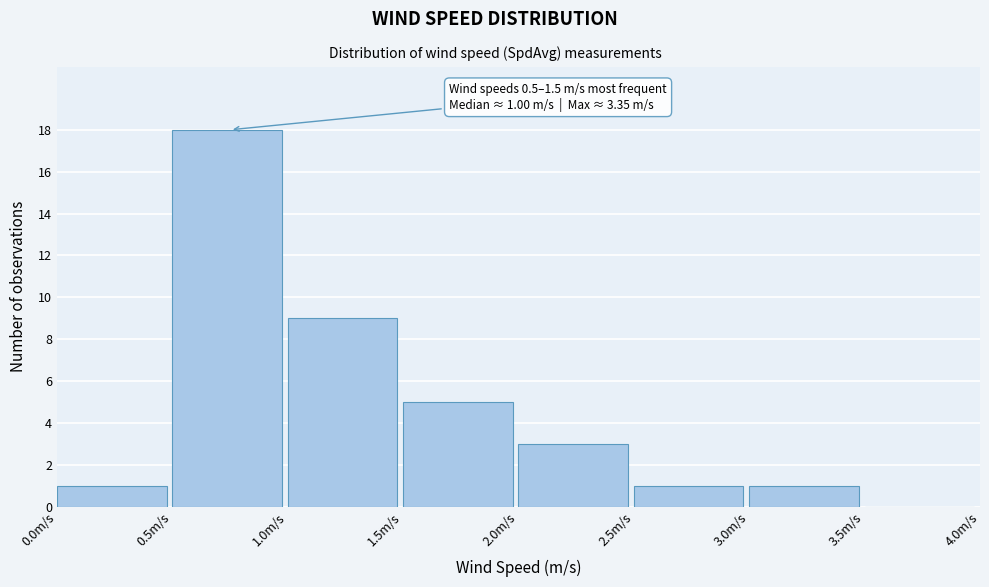

Over which range of the x-axis is the bar tallest?

0.5 to 1.0